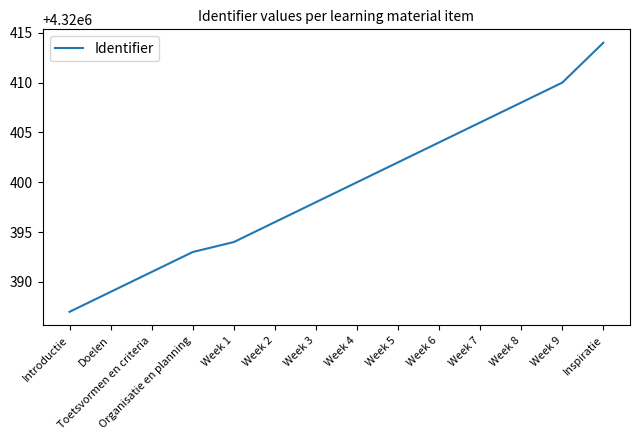

Reading left to right, list all the values displayed in this chart.

4320387	4320389	4320391	4320393	4320394	4320396	4320398	4320400	4320402	4320404	4320406	4320408	4320410	4320414